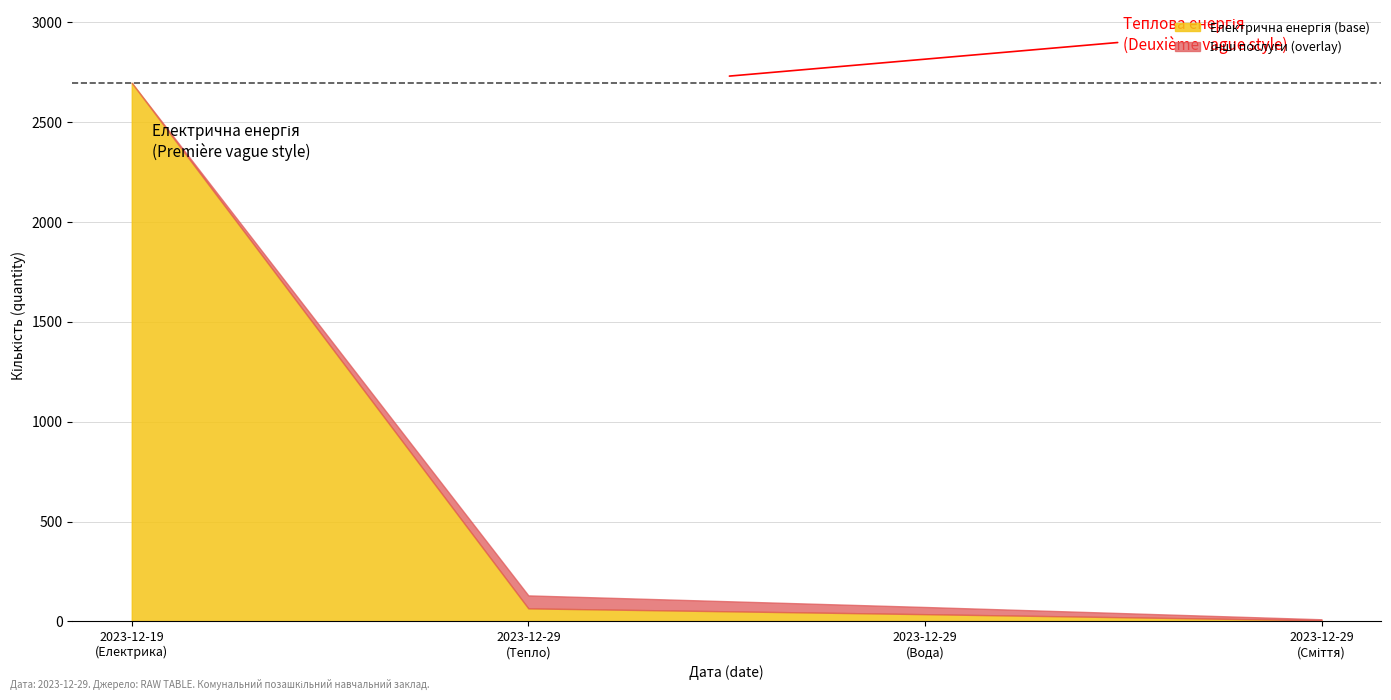

True or false: the data has more than 1 interior local peaks.

False